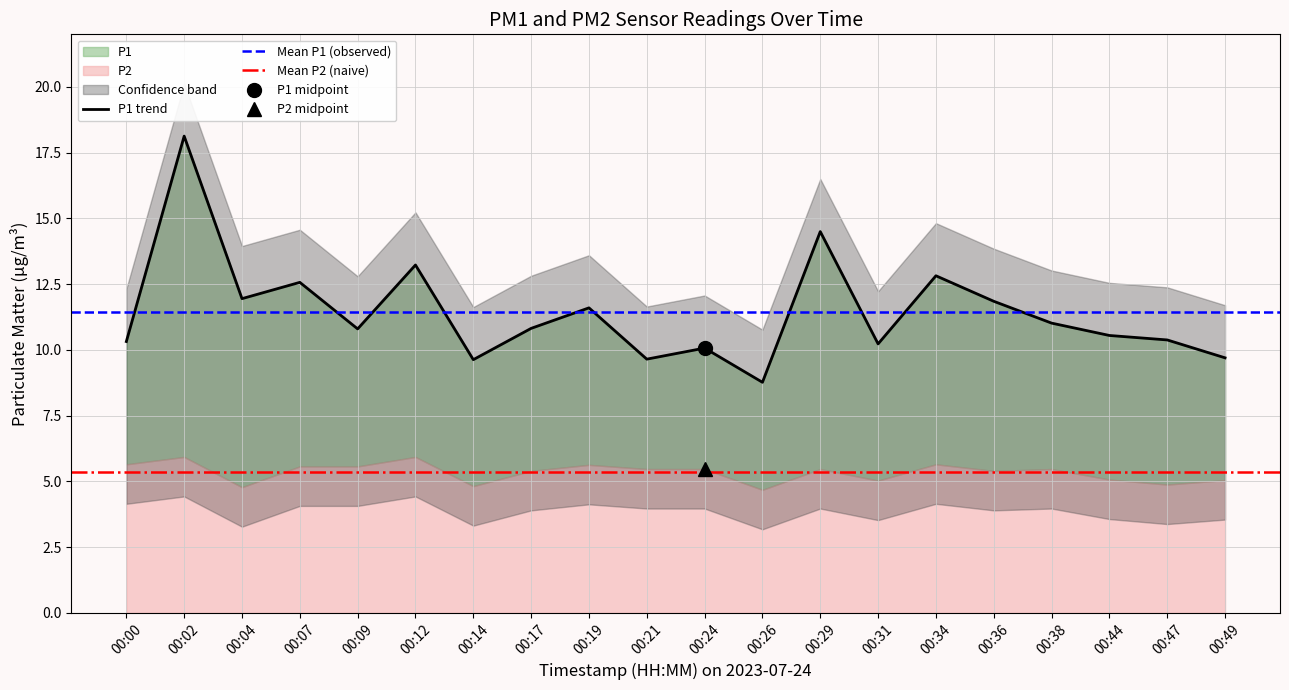

At which label does the data first exceed 10?

00:00